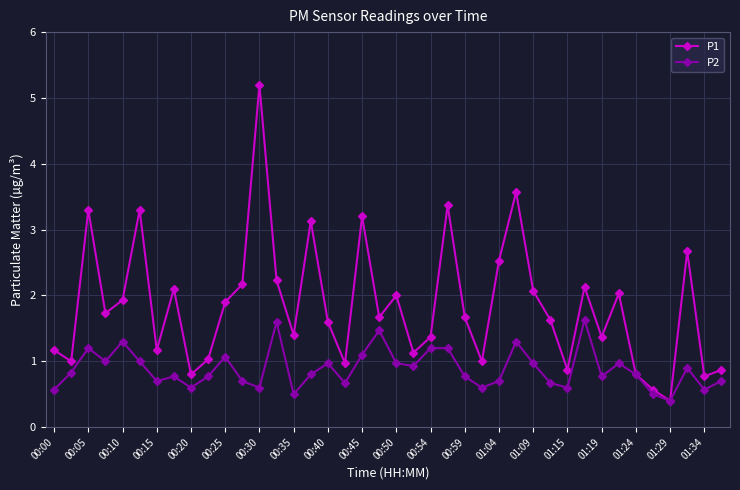

How many lines are shown in the chart?

2